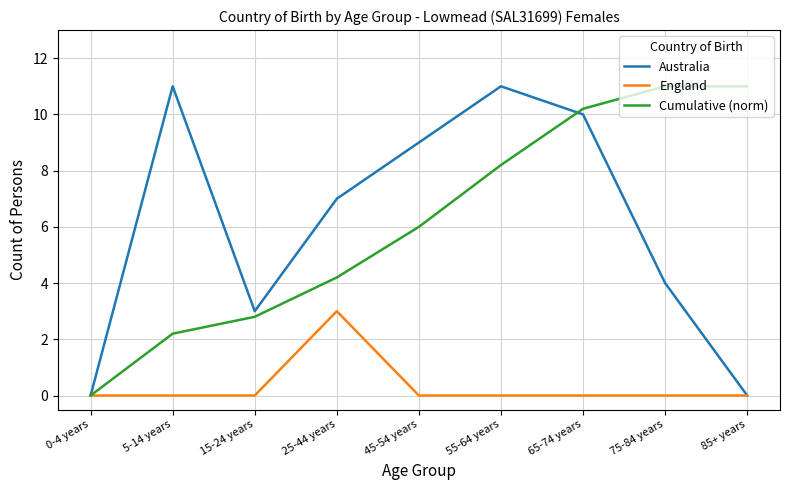

The England series shows 1.2 at 5-14 years. True or false?

False